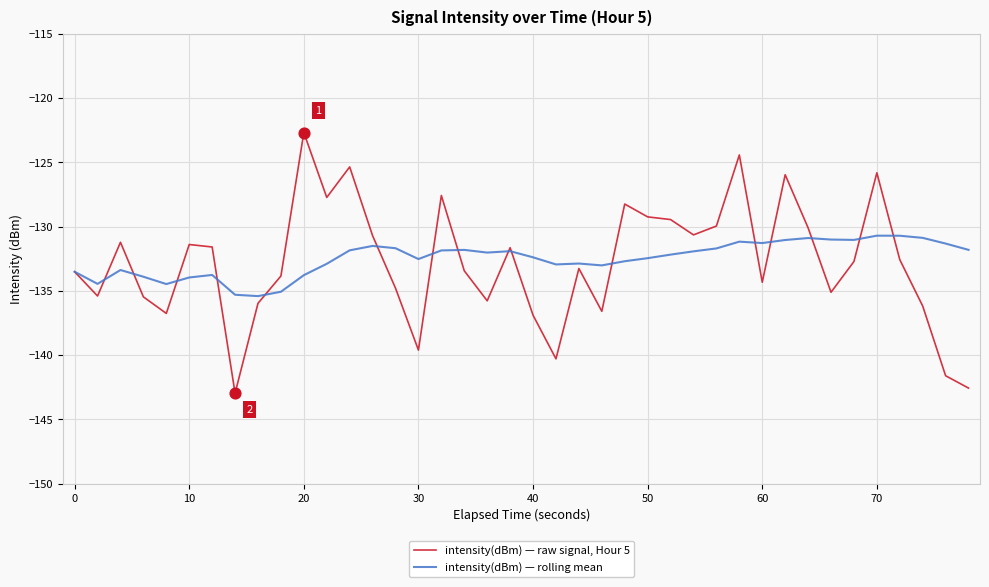

Which series has the largest range (max minus min)?

intensity(dBm) — raw signal, Hour 5